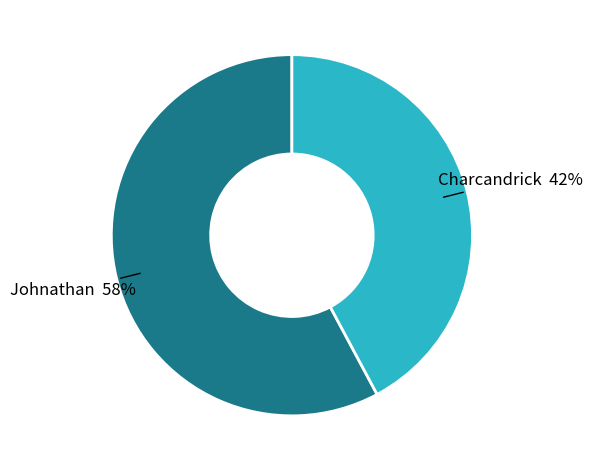

What is the ratio of the value at Charcandrick to the value at Johnathan?

0.7